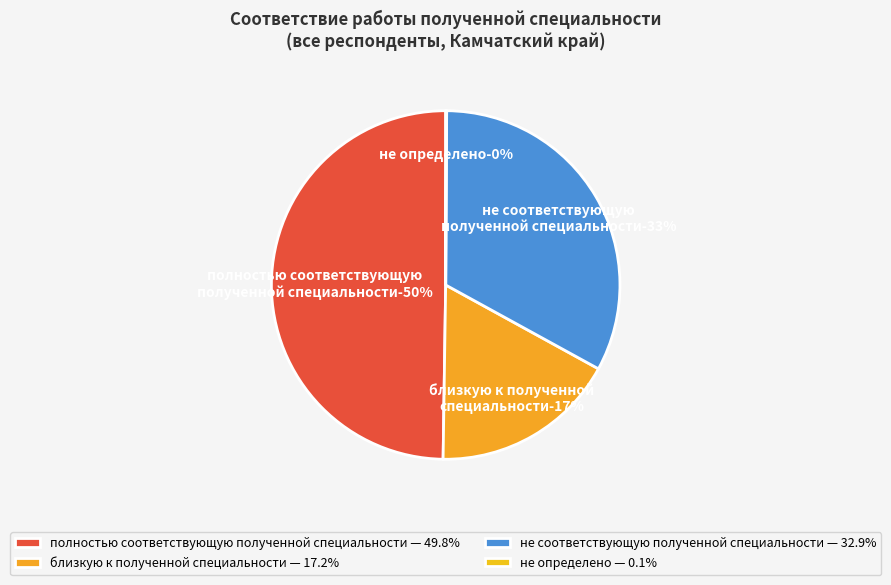

Count the number of slices in the pie.

4